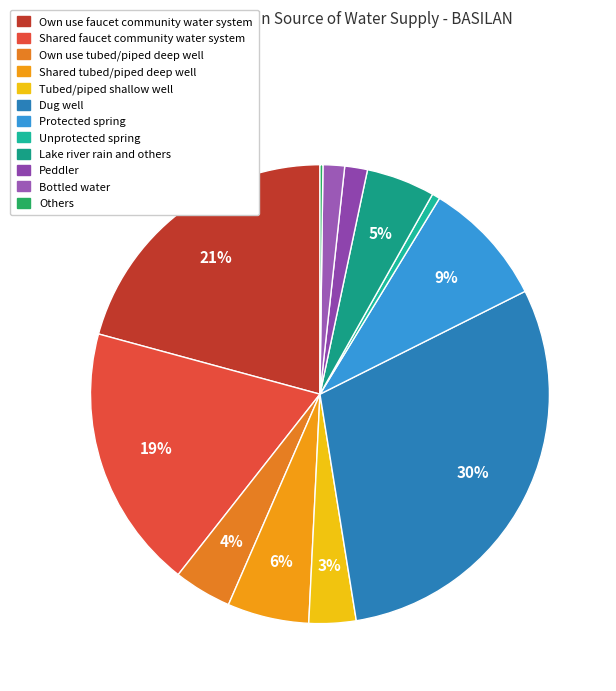

How many segments does this pie chart have?

12